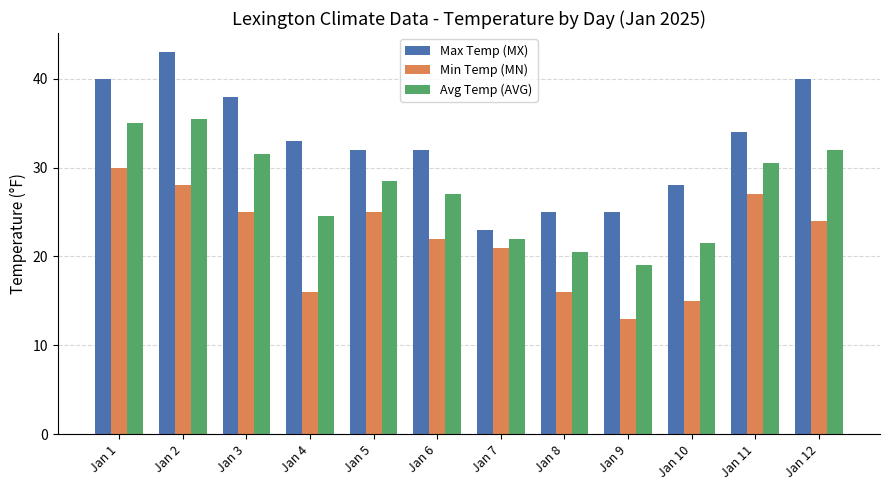

What are all the series names shown in the legend?

Max Temp (MX), Min Temp (MN), Avg Temp (AVG)